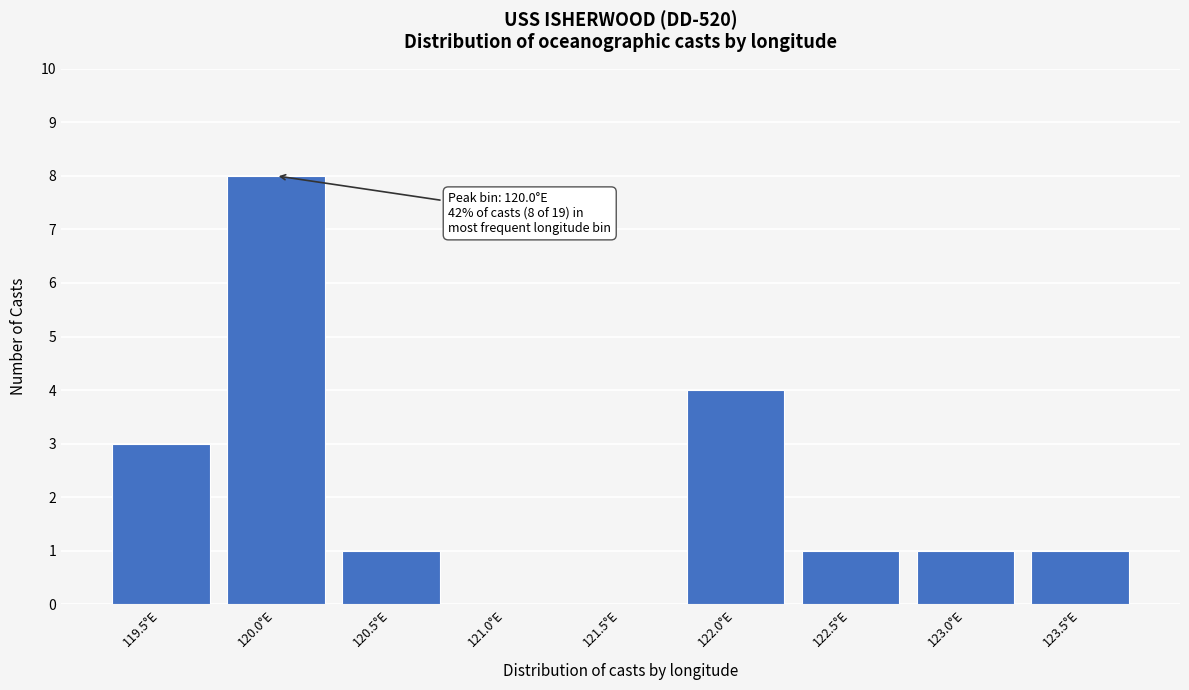

Reading left to right, list all the values displayed in this chart.

119.5°E=3	120.0°E=8	120.5°E=1	121.0°E=0	121.5°E=0	122.0°E=4	122.5°E=1	123.0°E=1	123.5°E=1